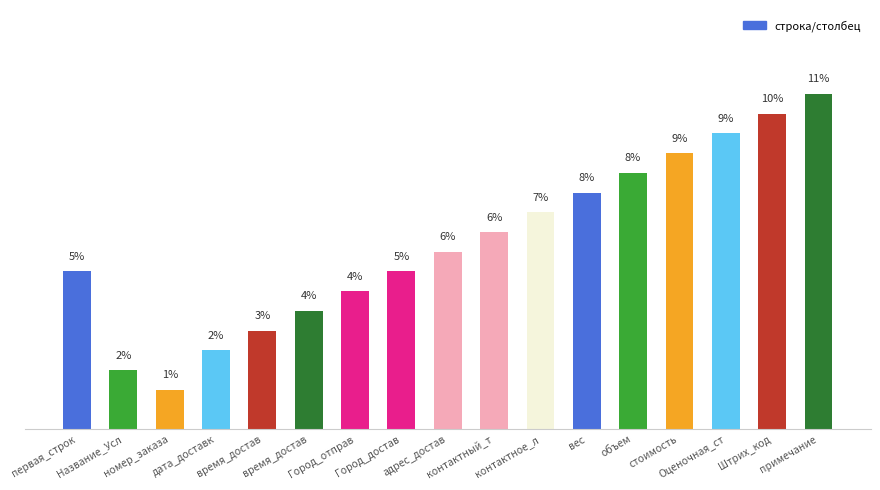

Are the bars horizontal?

No